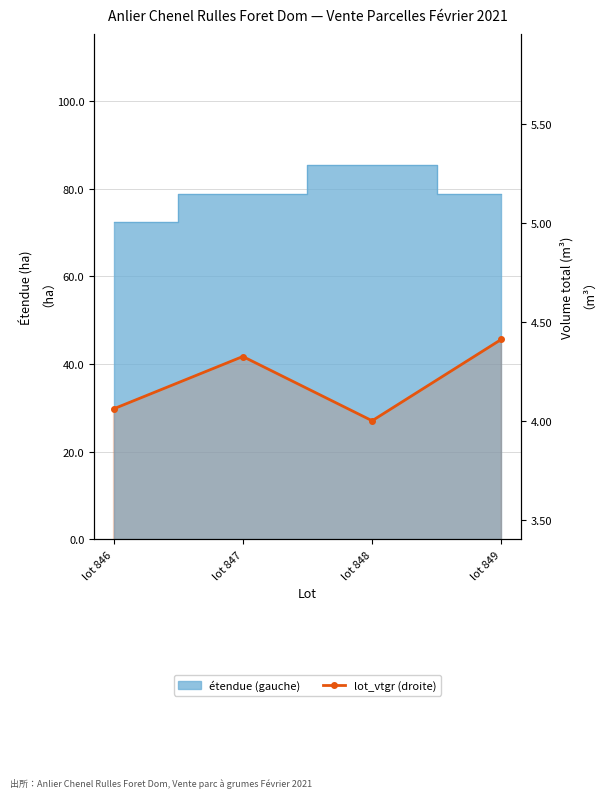

How many lines are shown in the chart?

1